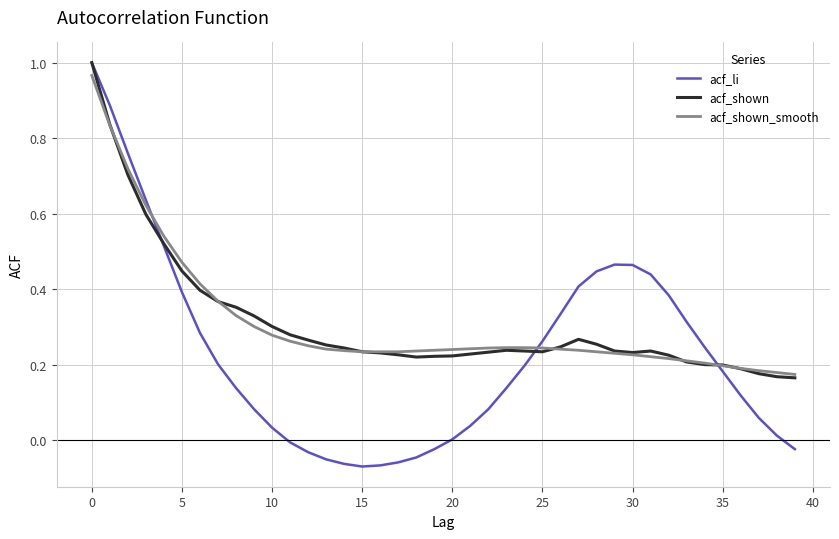

What are all the series names shown in the legend?

acf_li, acf_shown, acf_shown_smooth